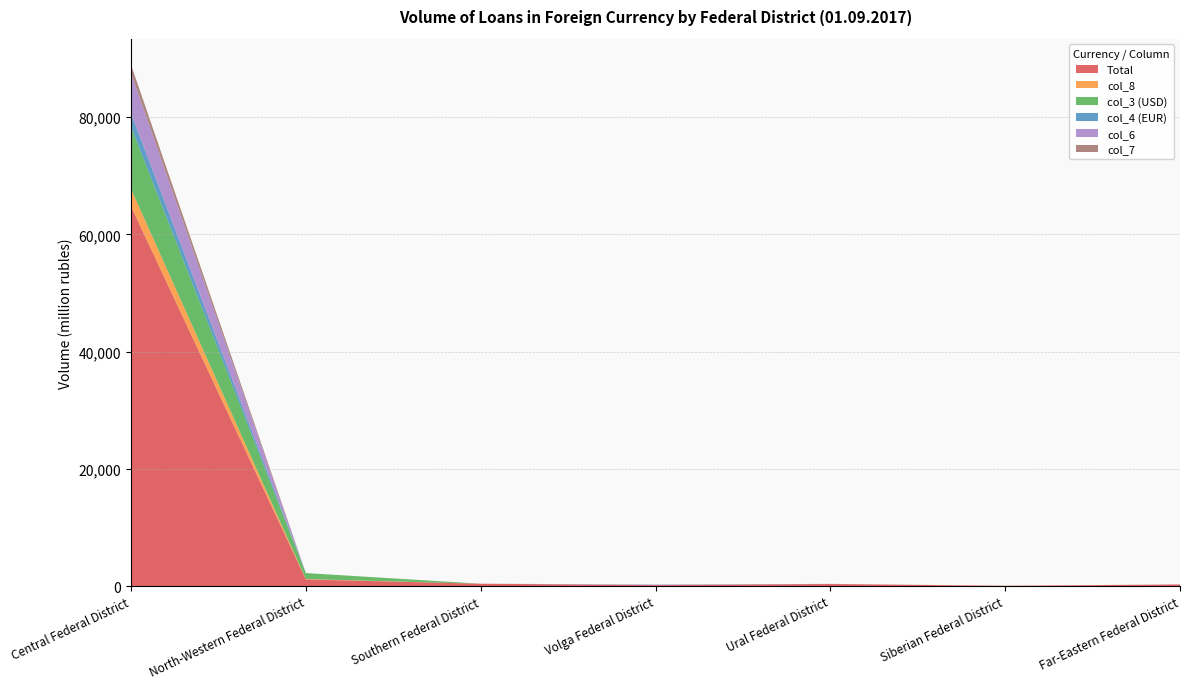

Reading left to right, list all the values displayed in this chart.

Total: Central Federal District=64774	North-Western Federal District=1144	Southern Federal District=410	Volga Federal District=172	Ural Federal District=358	Siberian Federal District=46	Far-Eastern Federal District=284
col_8: Central Federal District=2963	North-Western Federal District=63	Southern Federal District=0	Volga Federal District=0	Ural Federal District=0	Siberian Federal District=29	Far-Eastern Federal District=1
col_3 (USD): Central Federal District=10601	North-Western Federal District=1019	Southern Federal District=0	Volga Federal District=1	Ural Federal District=0	Siberian Federal District=0	Far-Eastern Federal District=0
col_4 (EUR): Central Federal District=2298	North-Western Federal District=0	Southern Federal District=4	Volga Federal District=42	Ural Federal District=0	Siberian Federal District=0	Far-Eastern Federal District=0
col_6: Central Federal District=6889	North-Western Federal District=0	Southern Federal District=0	Volga Federal District=58	Ural Federal District=0	Siberian Federal District=0	Far-Eastern Federal District=11
col_7: Central Federal District=1397	North-Western Federal District=0	Southern Federal District=0	Volga Federal District=0	Ural Federal District=25	Siberian Federal District=0	Far-Eastern Federal District=0